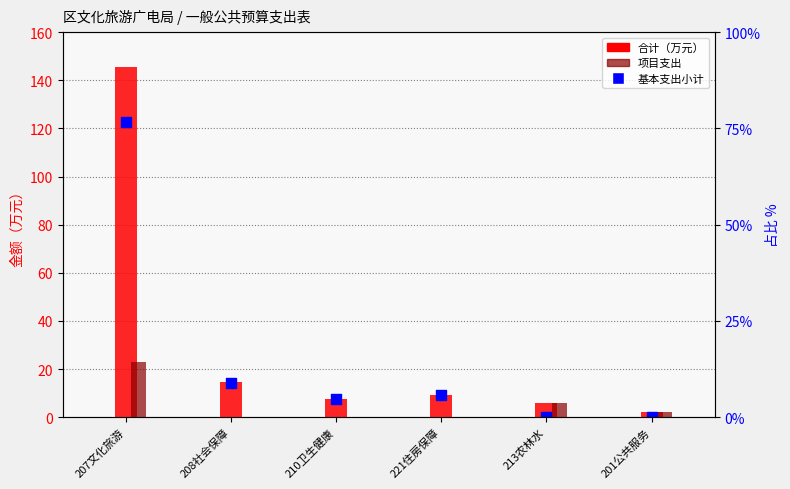

What is the total value across all series at 213农林水?

11.9